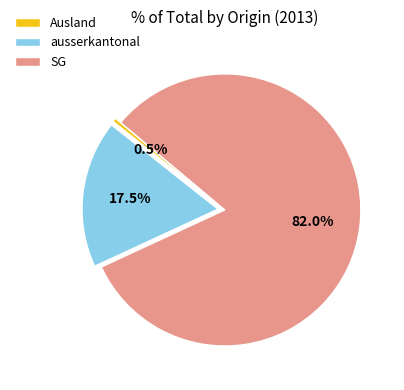

Rank the categories by value from lowest to highest.

Ausland, ausserkantonal, SG